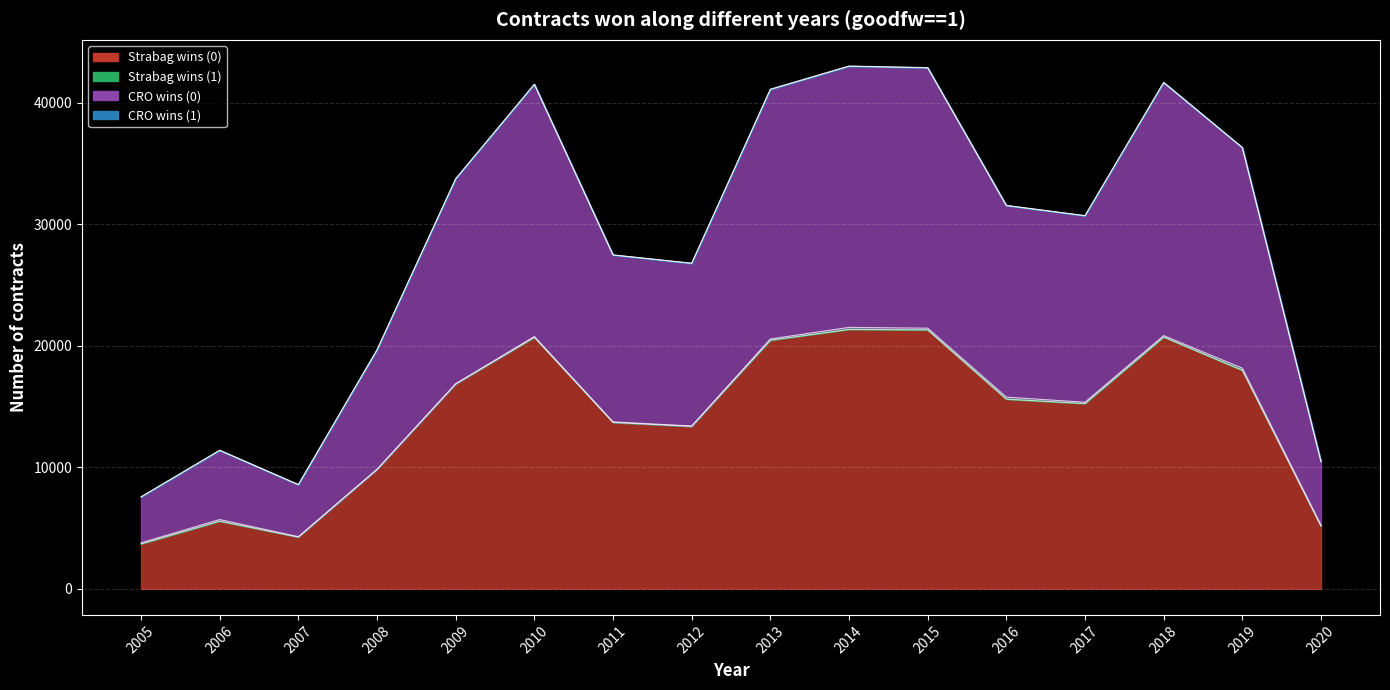

Rank the series at 2019 from highest to lowest value.

CRO wins (0), Strabag wins (0)